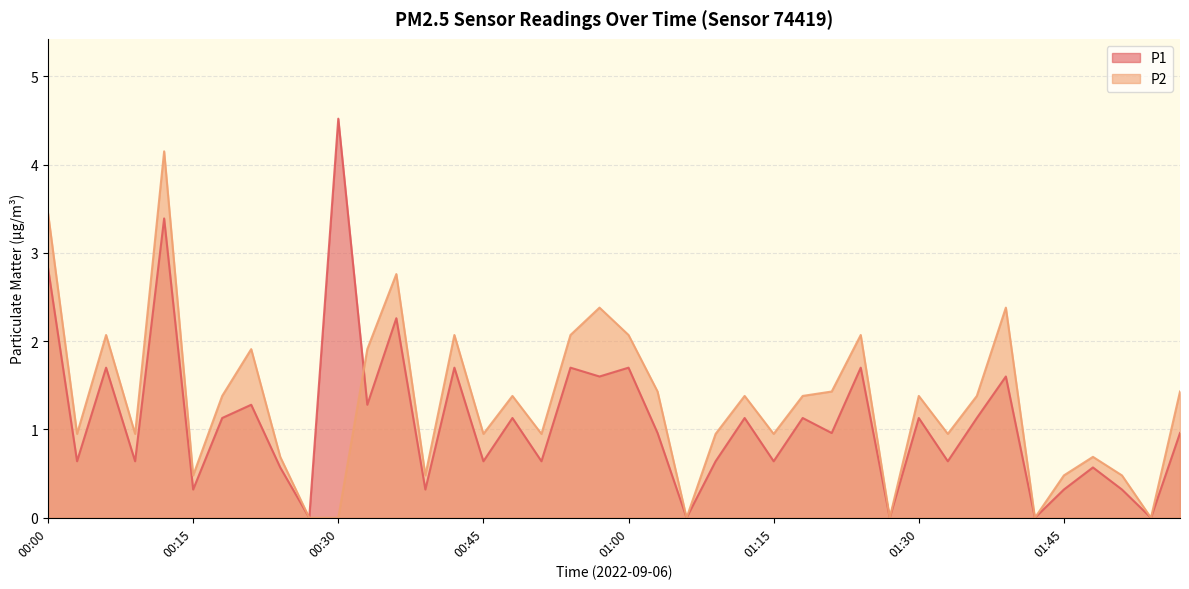

Which series changed the most between 01:15 and 01:54?

P2